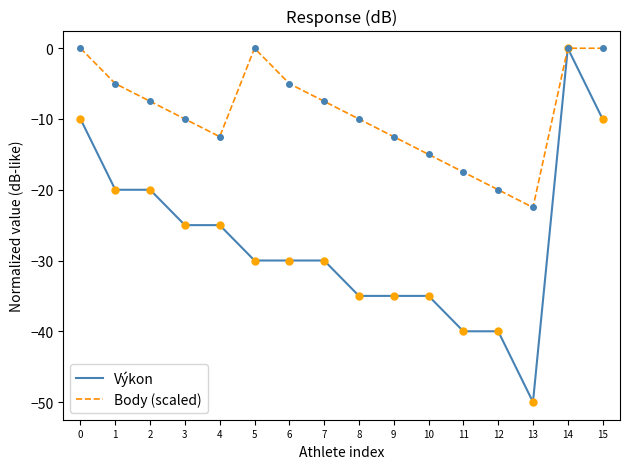

At which category is the sum across all series the highest?

14